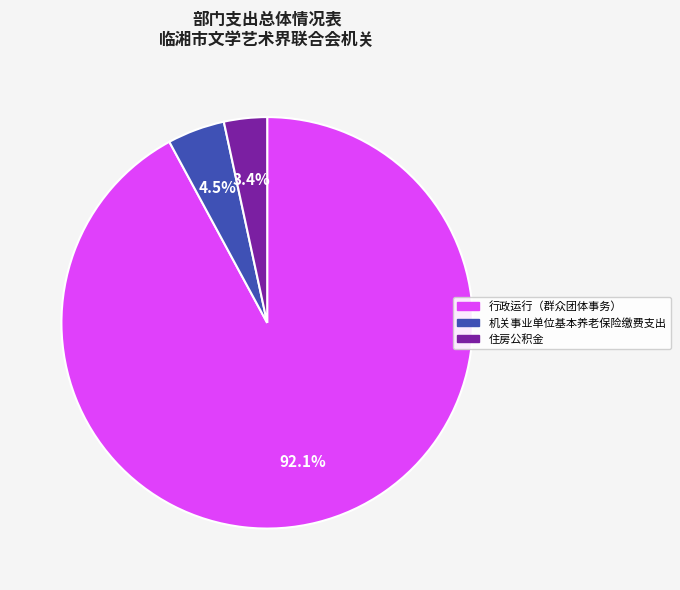

Is 机关事业单位基本养老保险缴费支出 the majority of the pie?

No